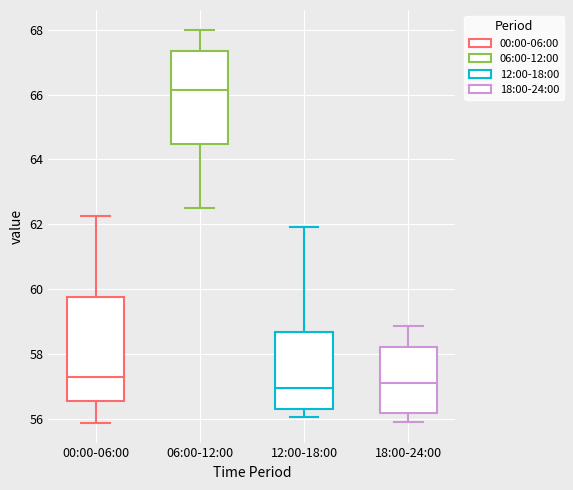

Where does the lower whisker of the box for 00:00-06:00 end on the y-axis? The values are not printed on the chart, so give them approximately, as read against the axis.

55.8